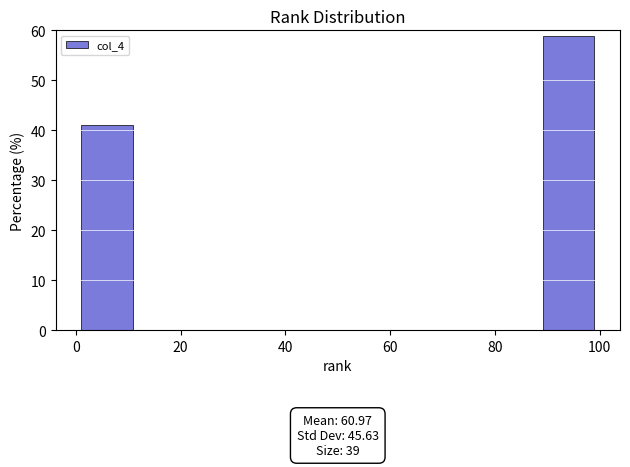

Over which range of the x-axis is the bar tallest?

89.2 to 99.0